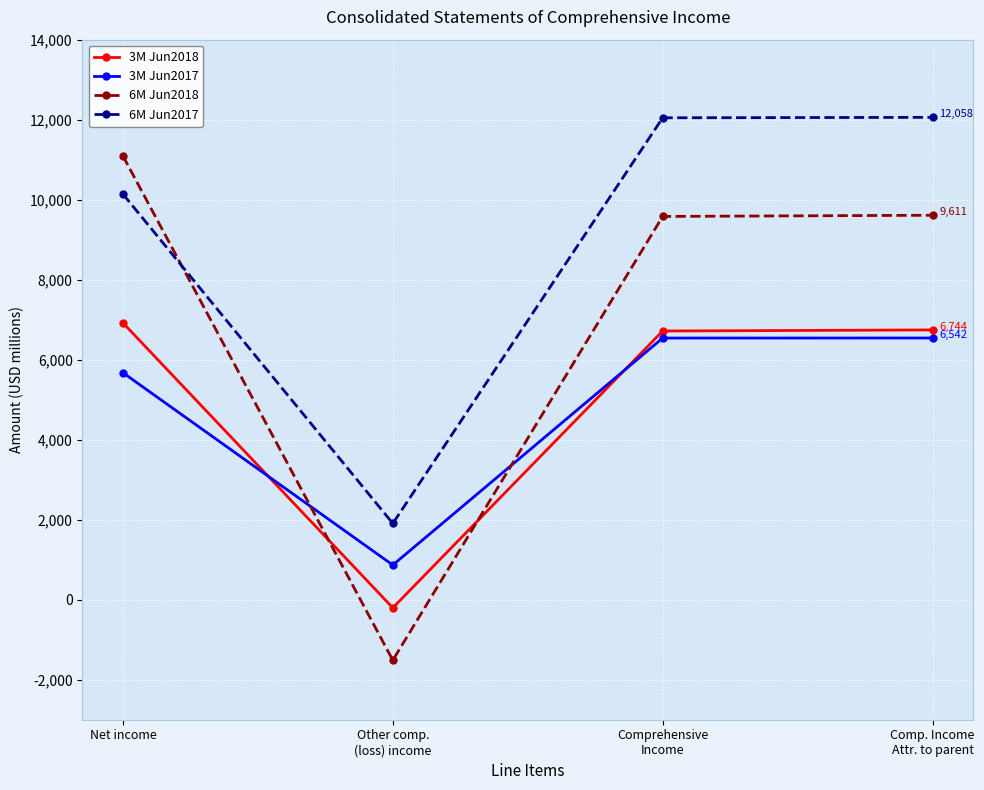

Which series has the largest total across all categories?

6M Jun2017